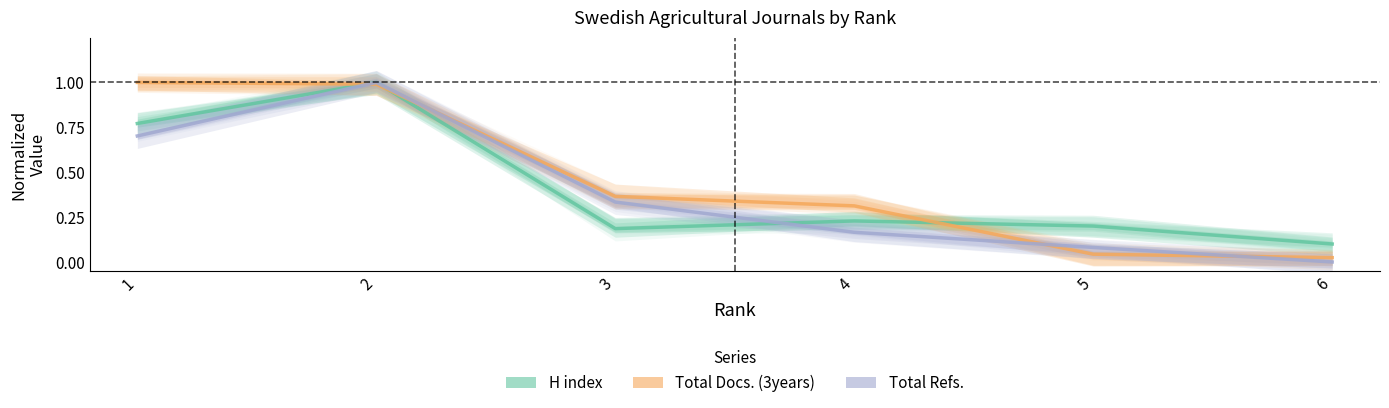

Is the value of H index at 5 greater than the value of Total Docs. (3years) at 1?

No